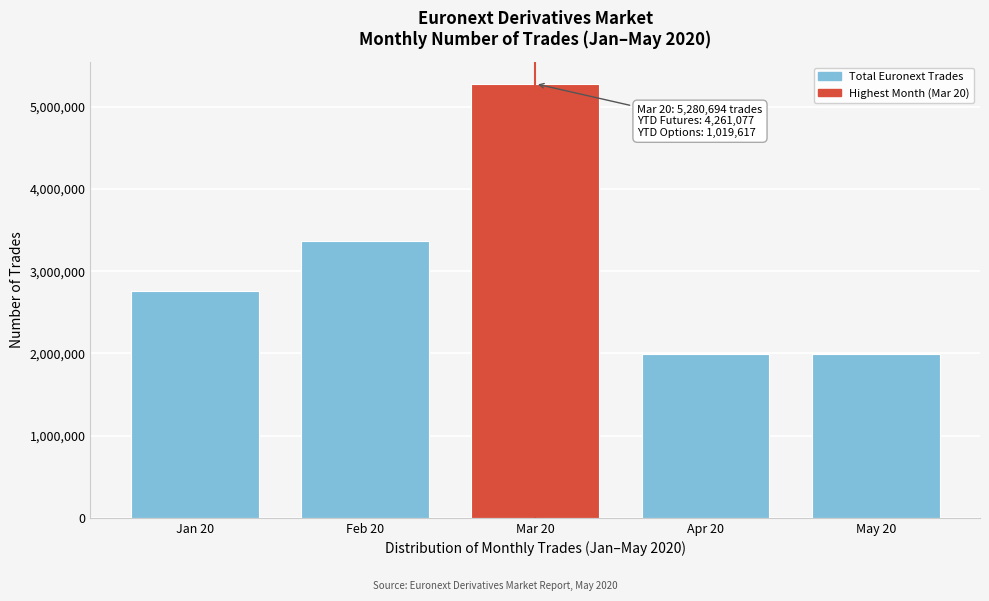

At which label is the value closest to 3634768?

Feb 20